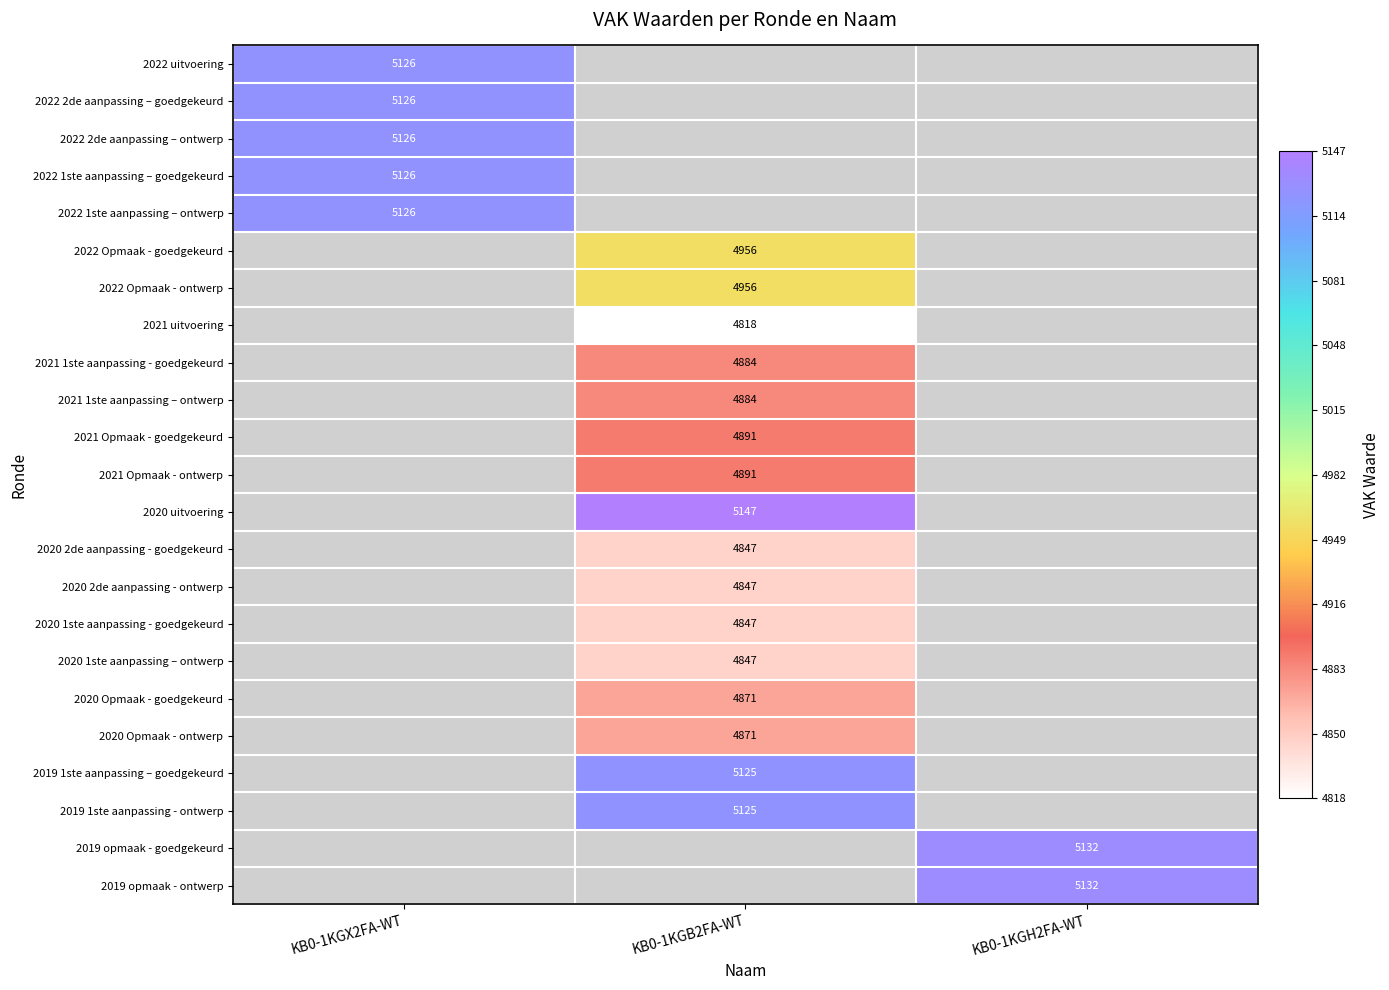

The value of 2021 uitvoering at KB0-1KGB2FA-WT is 8532. True or false?

False